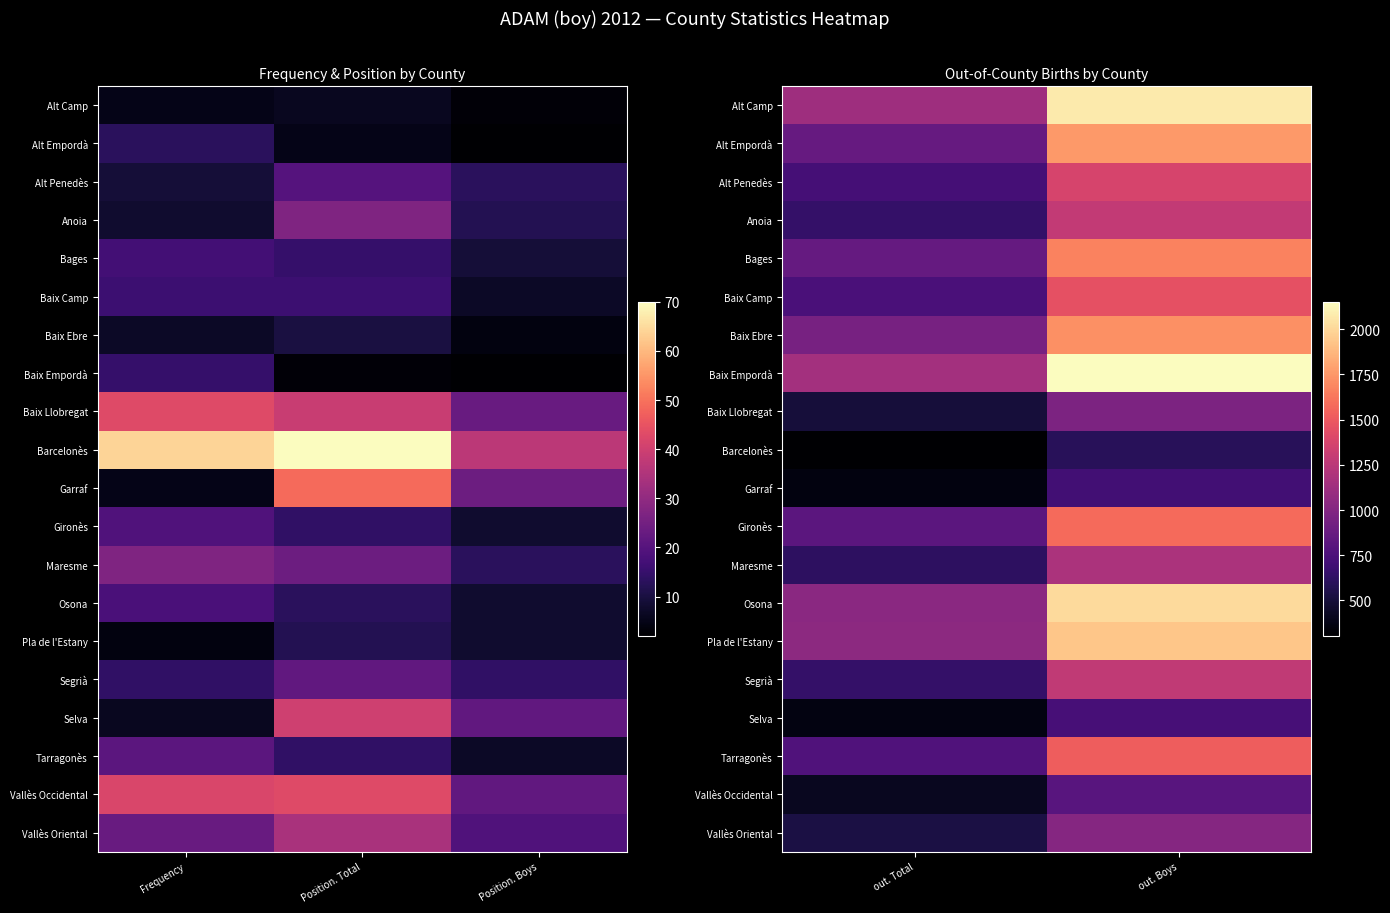

How many distinct data groups are displayed?

20